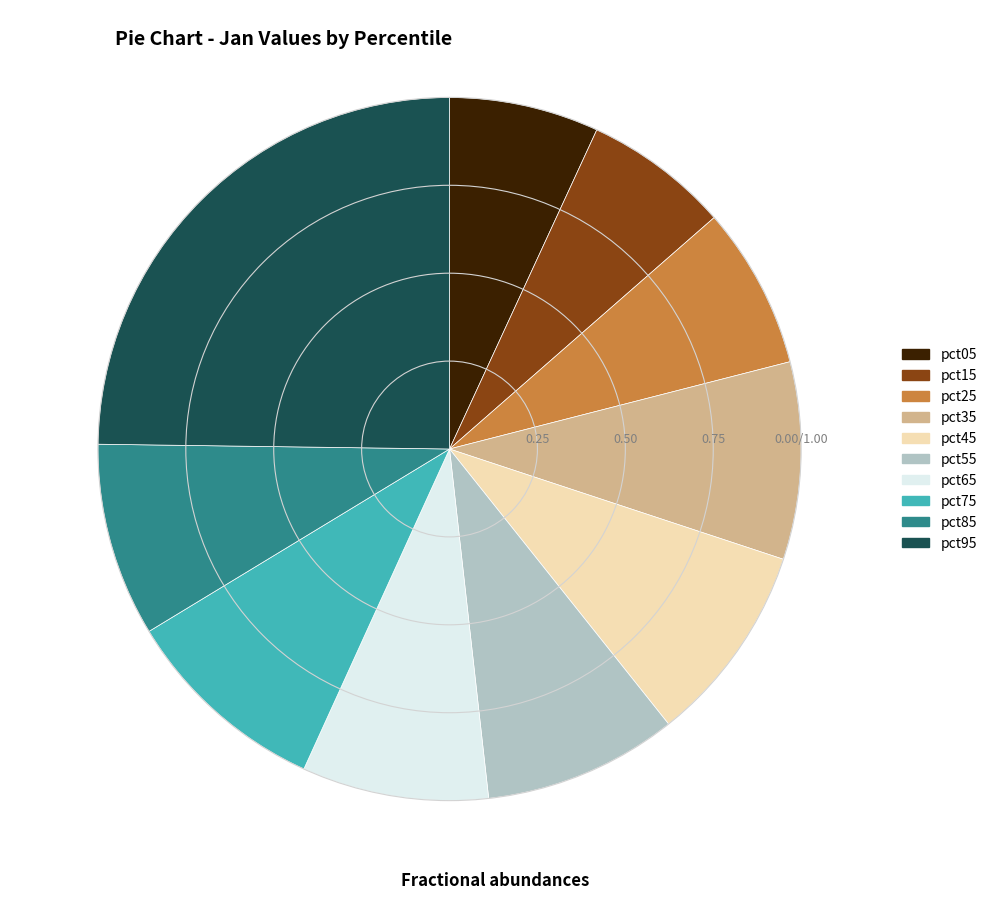

Is pct05 the majority of the pie?

No